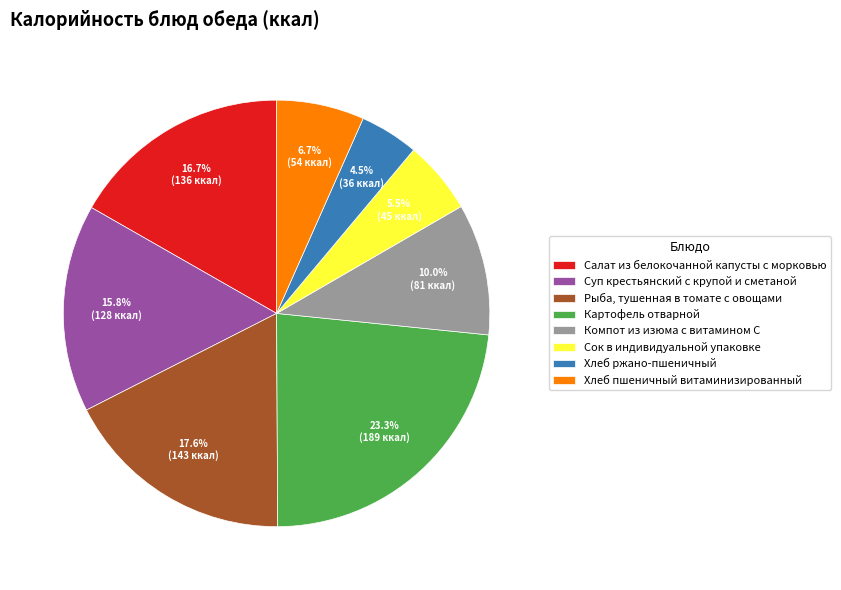

Combined, what portion of the pie is Картофель отварной and Компот из изюма с витамином С?

33.3%